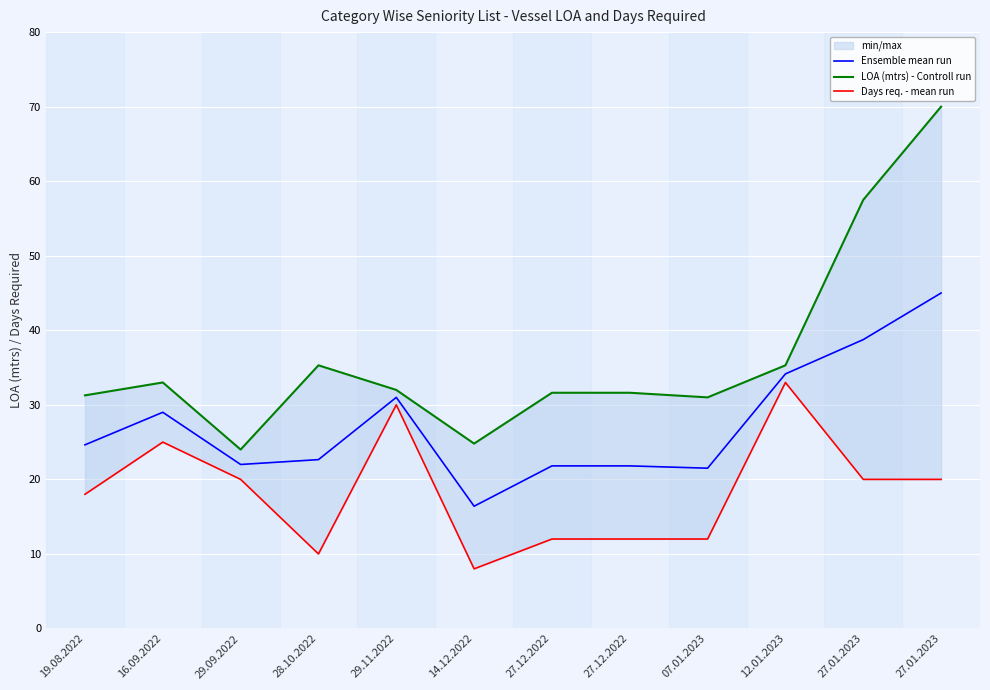

Reading right to left, what are all the values shown in this chart?

Ensemble mean run: 45.0	38.8	34.1	21.5	21.8	21.8	16.4	31.0	22.6	22.0	29.0	24.6
LOA (mtrs) - Controll run: 70.0	57.5	35.3	31.0	31.6	31.6	24.8	32.0	35.3	24.0	33.0	31.3
Days req. - mean run: 20.0	20.0	33.0	12.0	12.0	12.0	8.0	30.0	10.0	20.0	25.0	18.0